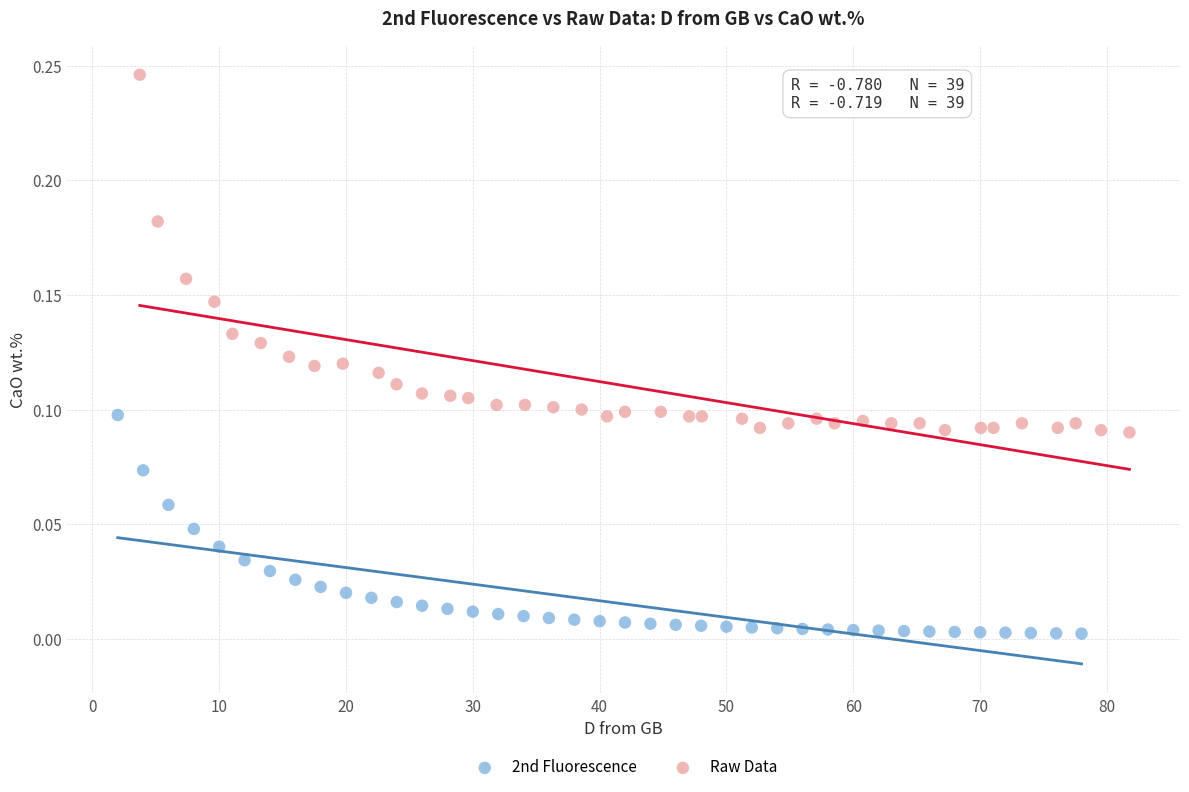

Which series has the widest spread of Y values?

Raw Data